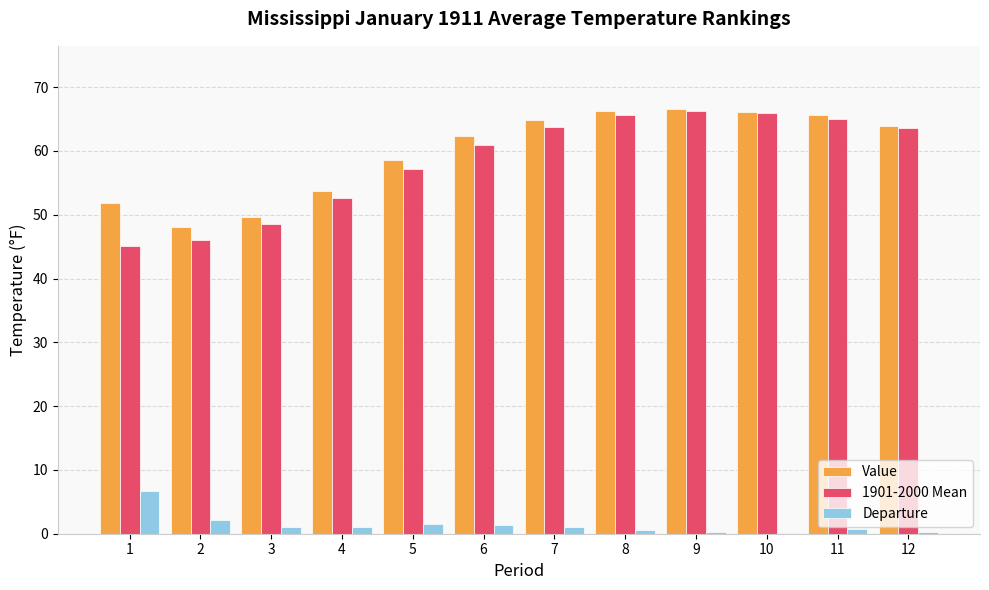

How many groups of bars are there?

12